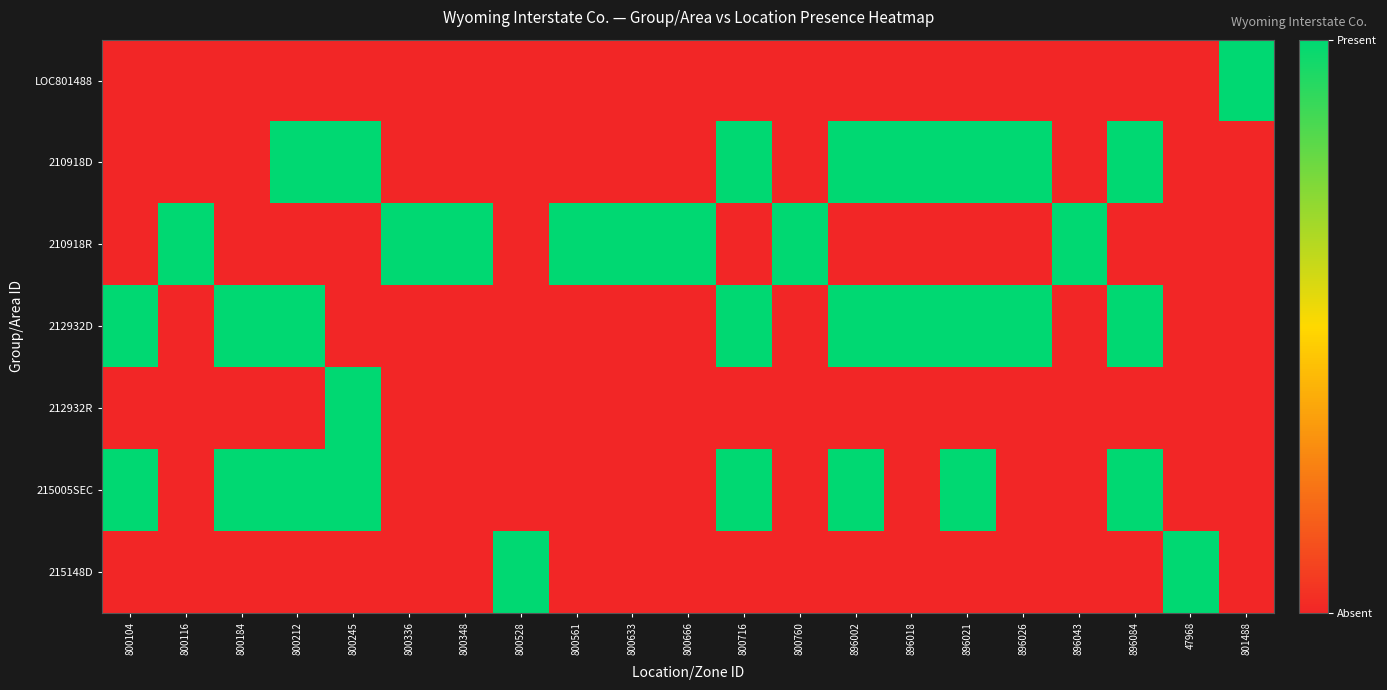

At 896018, list the series in order from largest to smallest.

210918D, 212932D, LOC801488, 210918R, 212932R, 215005SEC, 215148D